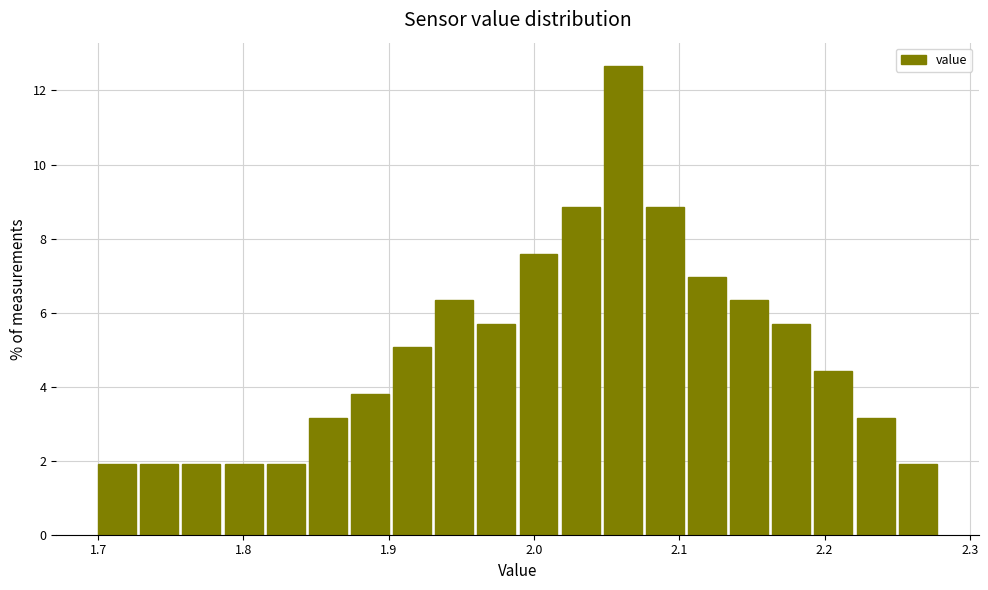

Read against the x-axis, roughly where is the centre of the tallest bar?

2.06